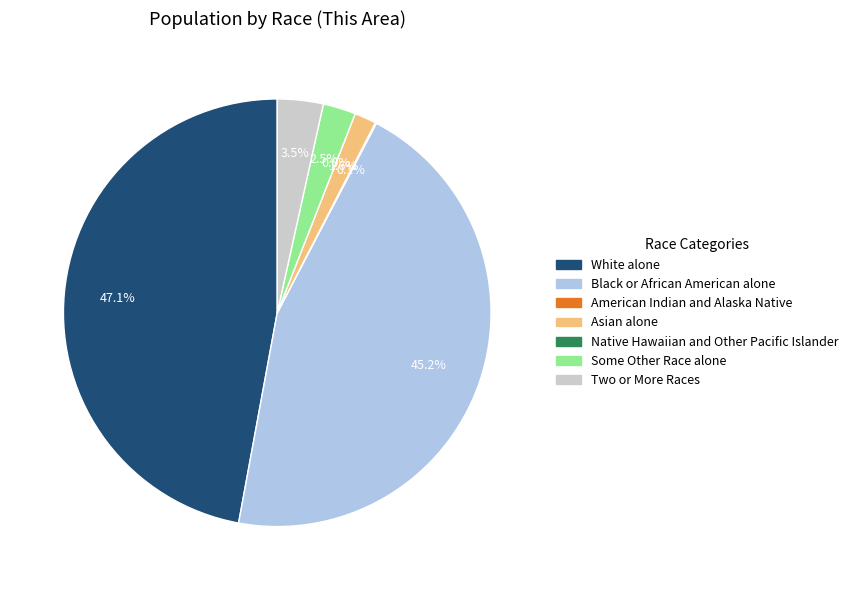

Do White alone and Native Hawaiian and Other Pacific Islander together represent more than half of the pie?

No